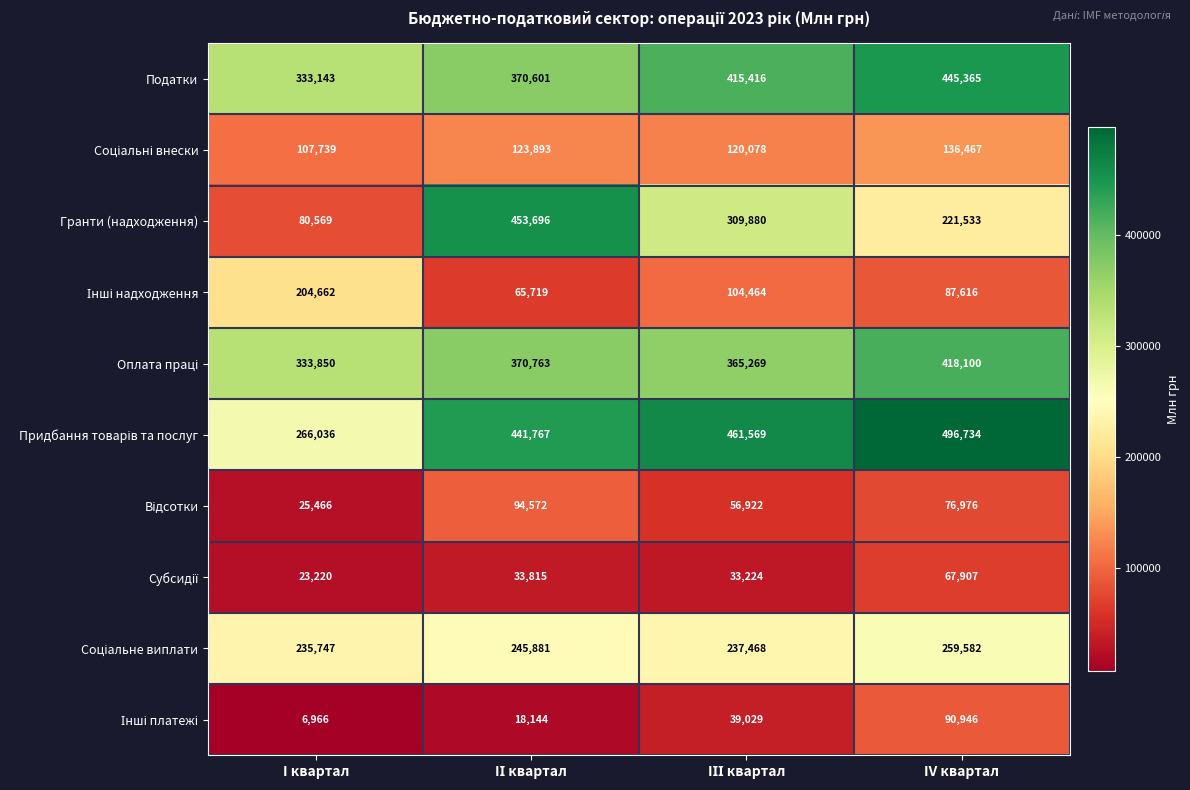

The value of Гранти (надходження) at IV квартал is 122002. True or false?

False